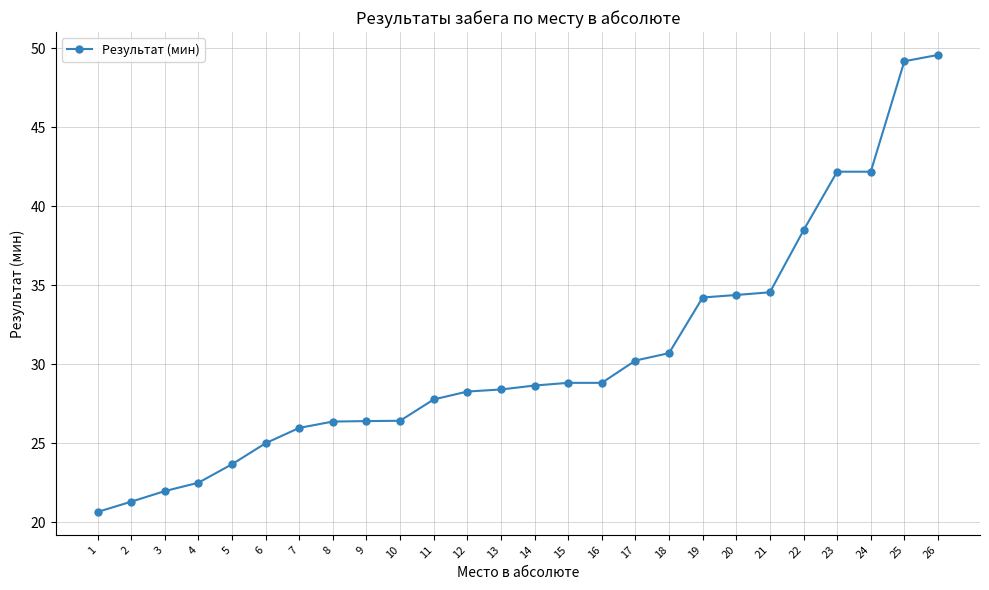

What is the maximum value shown in the chart?

49.6